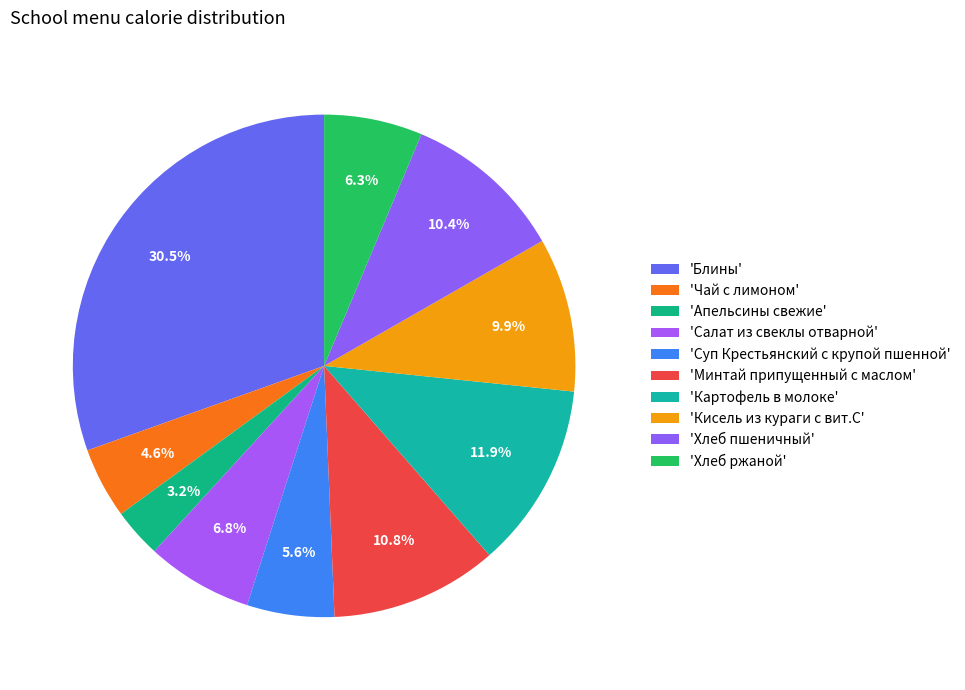

How many slices are in this pie chart?

10